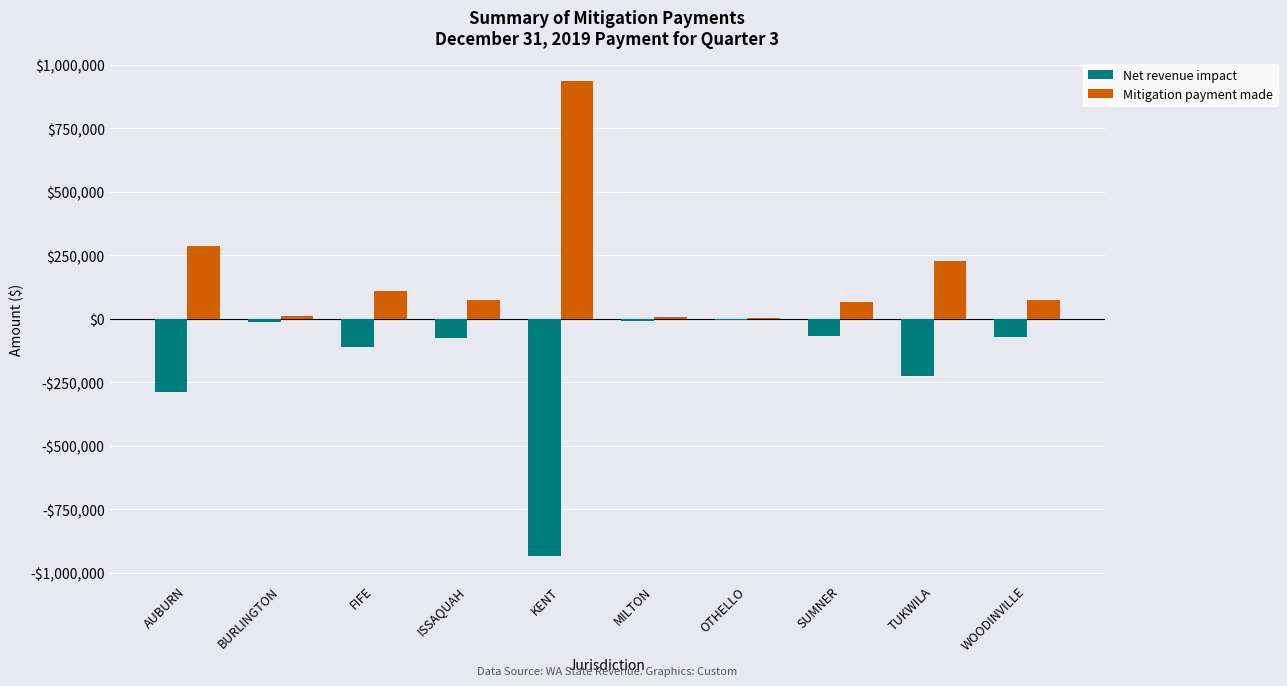

What is the sum of the Mitigation payment made values at KENT and ISSAQUAH?

1008833.4